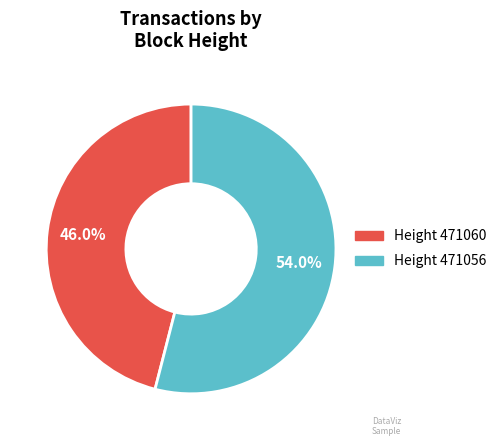

Does any single category account for the majority?

Yes